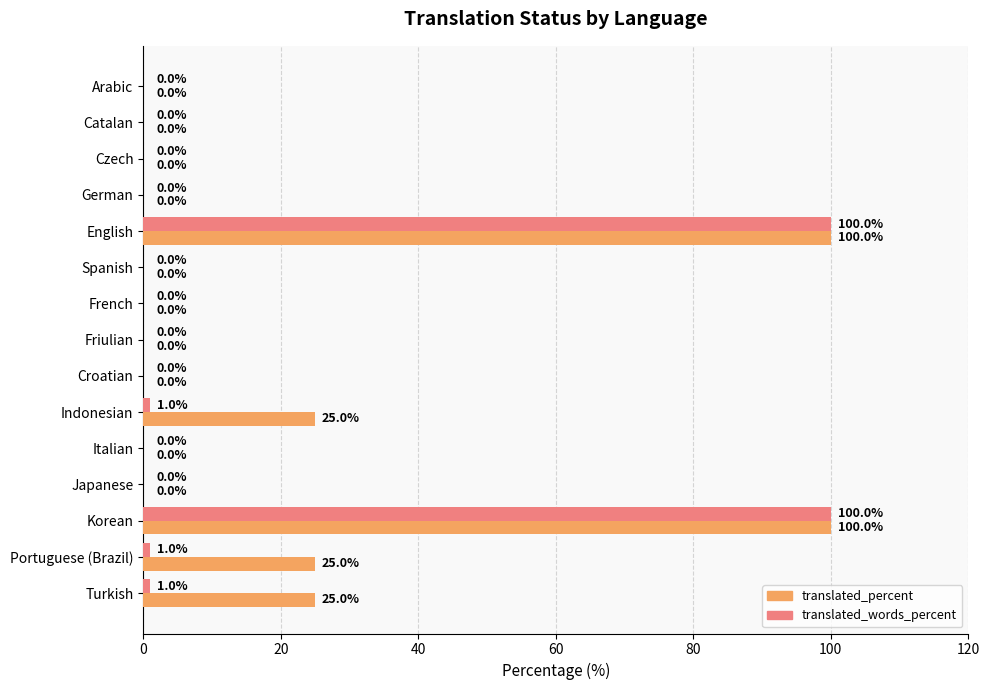

Which series changed the most between Croatian and Portuguese (Brazil)?

translated_percent